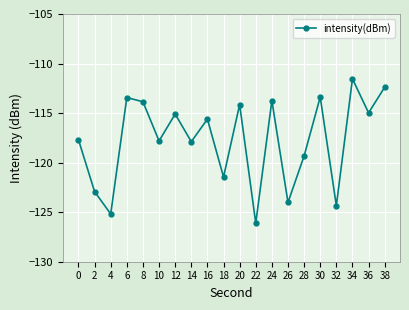

True or false: the data shows -66.1 at 36.

False